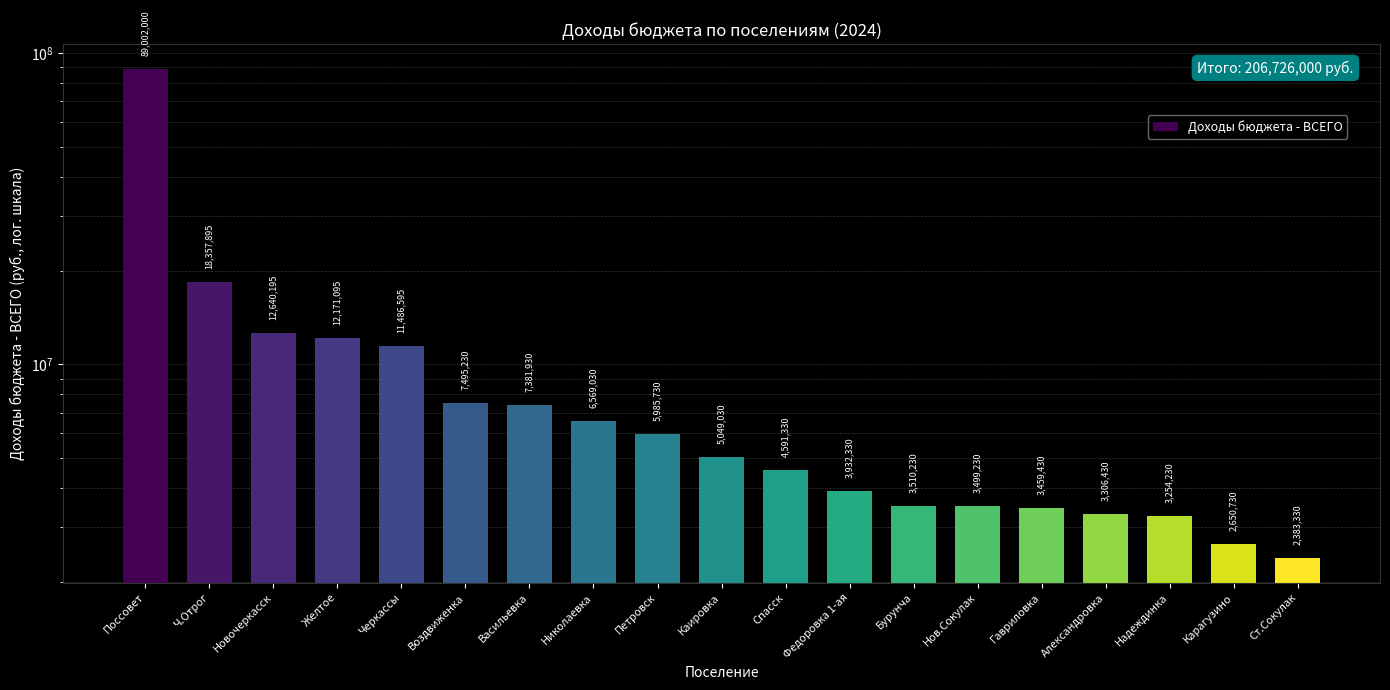

What is the greatest value displayed?

89002000